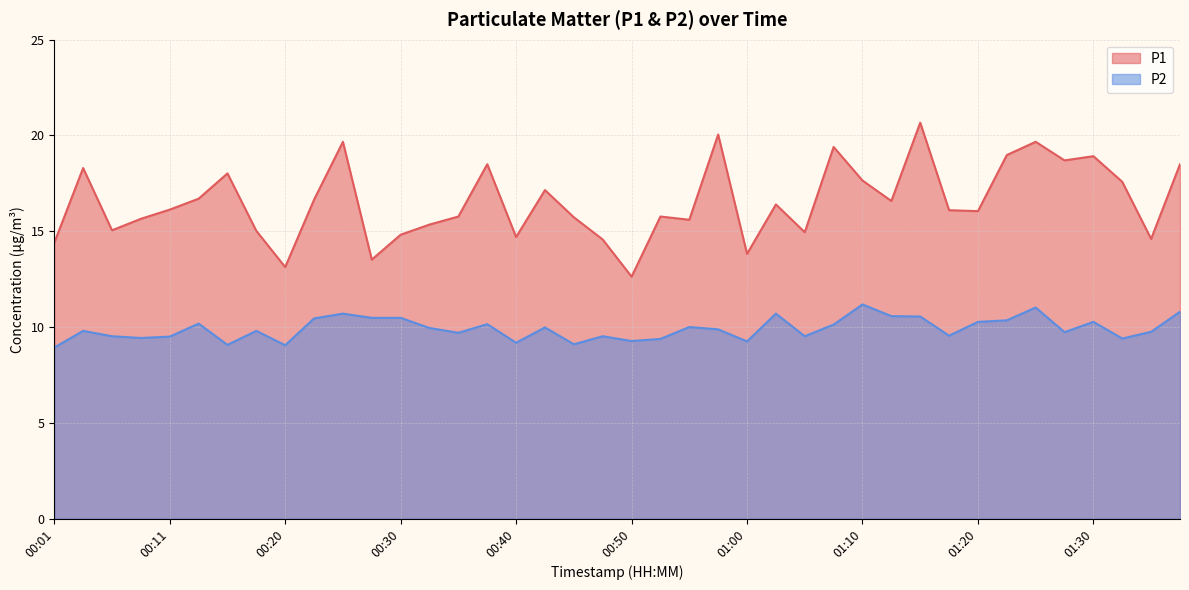

True or false: P1 has a value of 15.7 at 00:45.

True